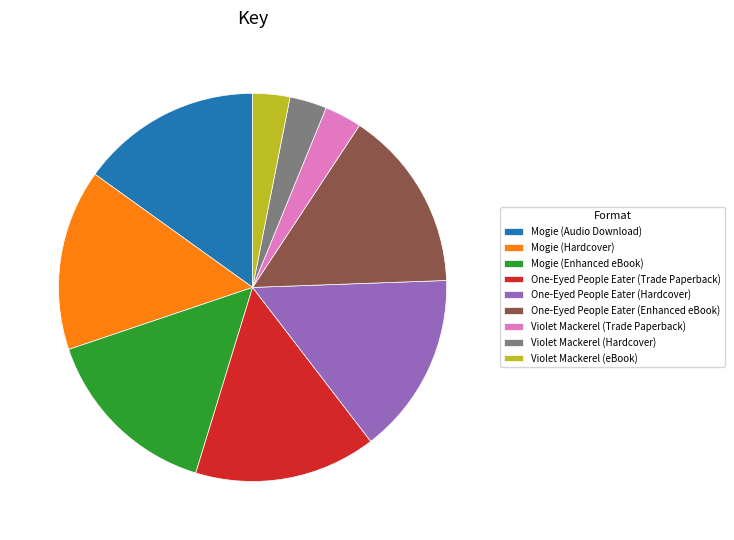

True or false: Violet Mackerel (eBook) accounts for 16% of the total.

False